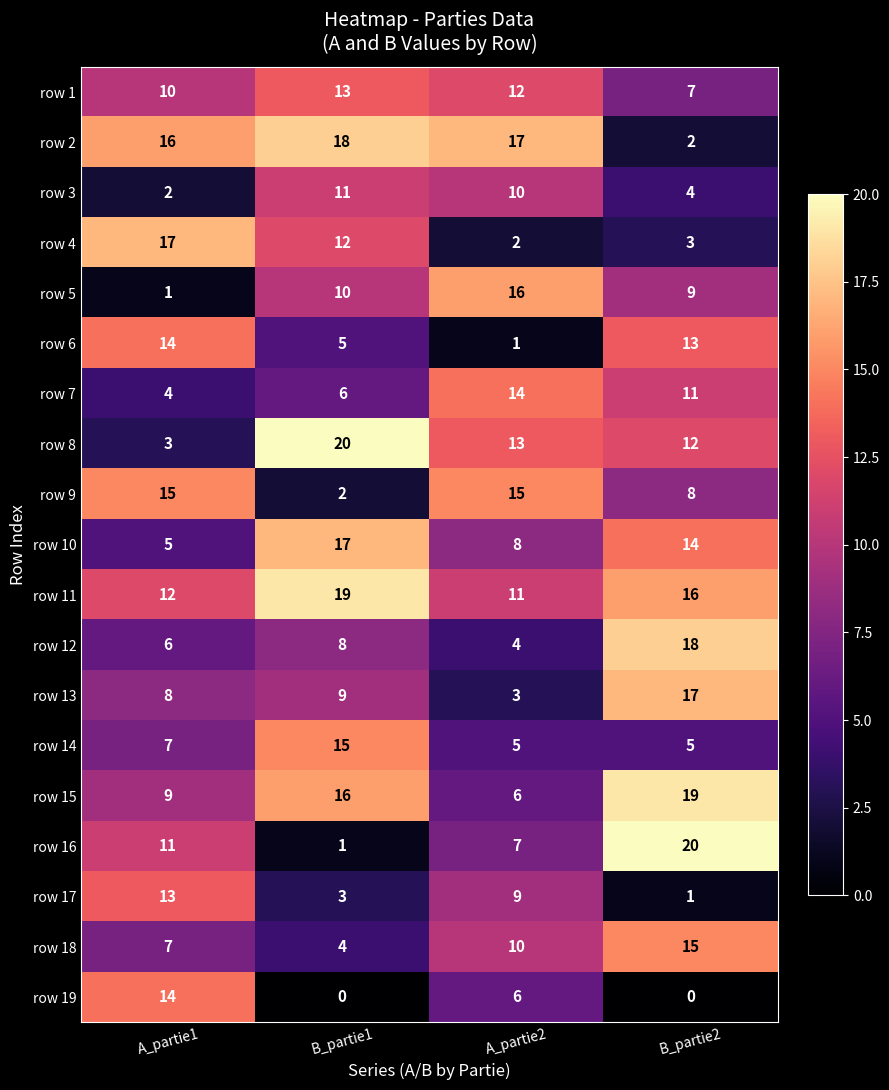

Which series has the largest range (max minus min)?

row 16